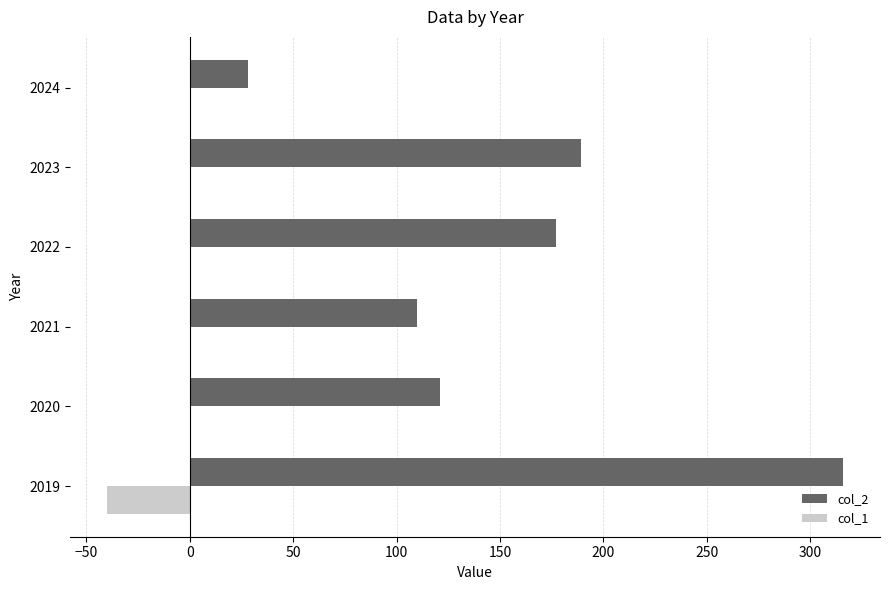

Is it true that col_2 equals 116 at 2023?

False